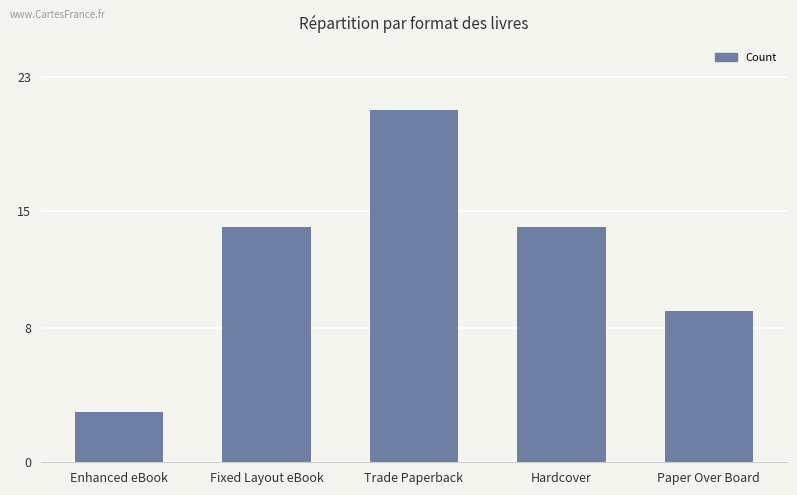

What is the value of the 5th bar from the left?

9